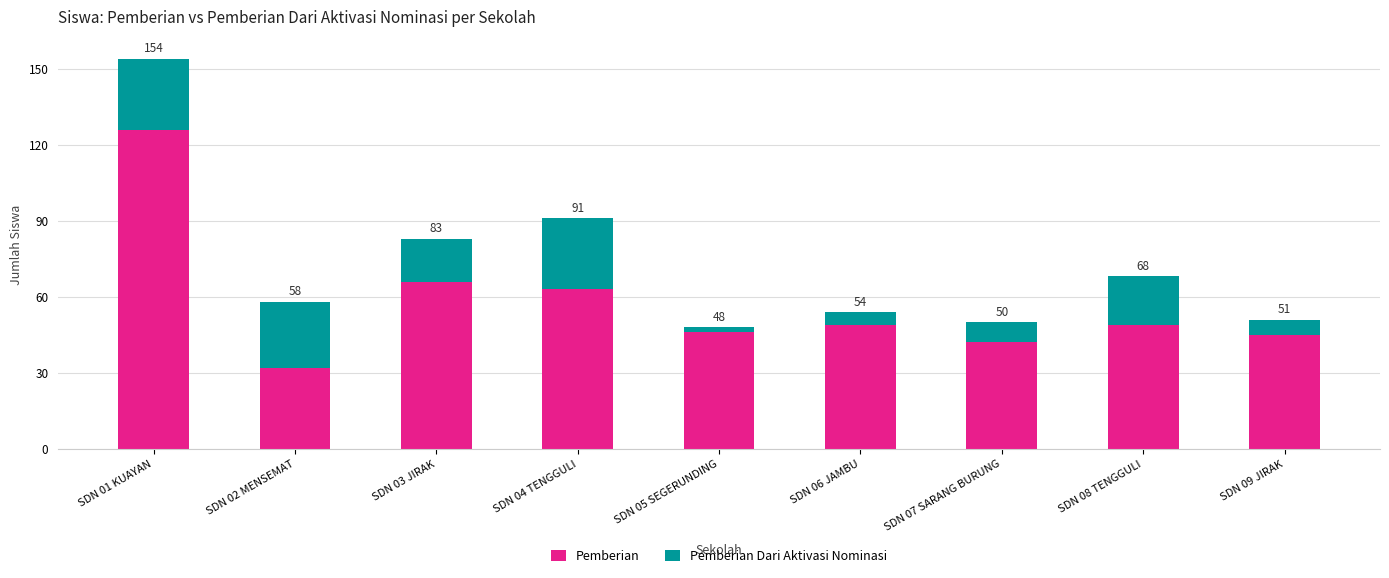

What is the average value of the Pemberian series?

58